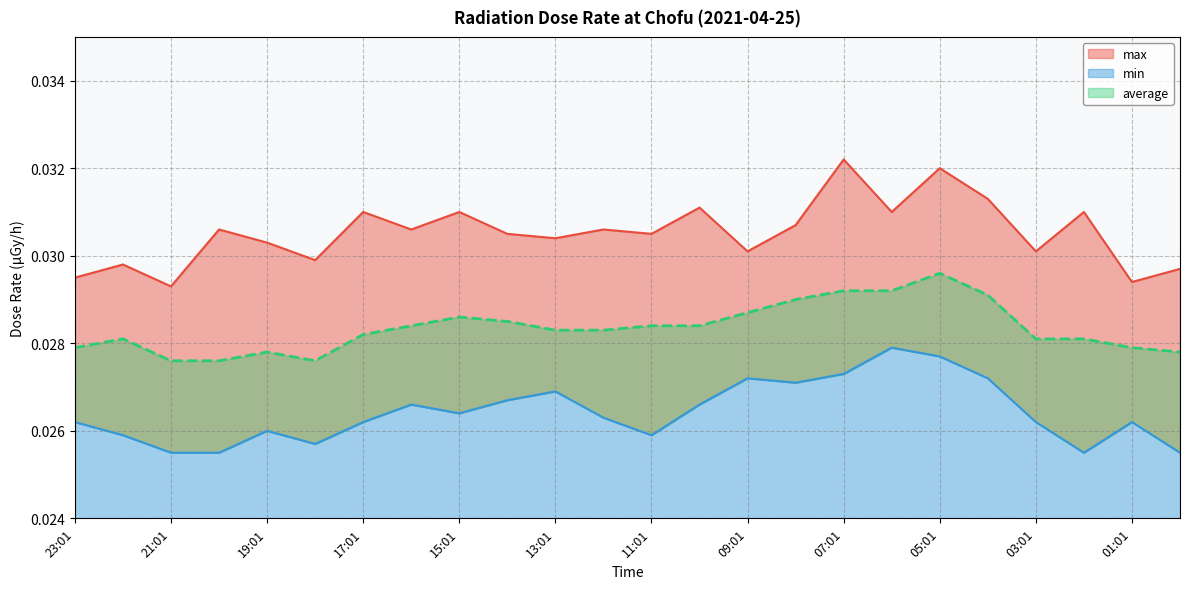

Where is the first local minimum for max?

21:01